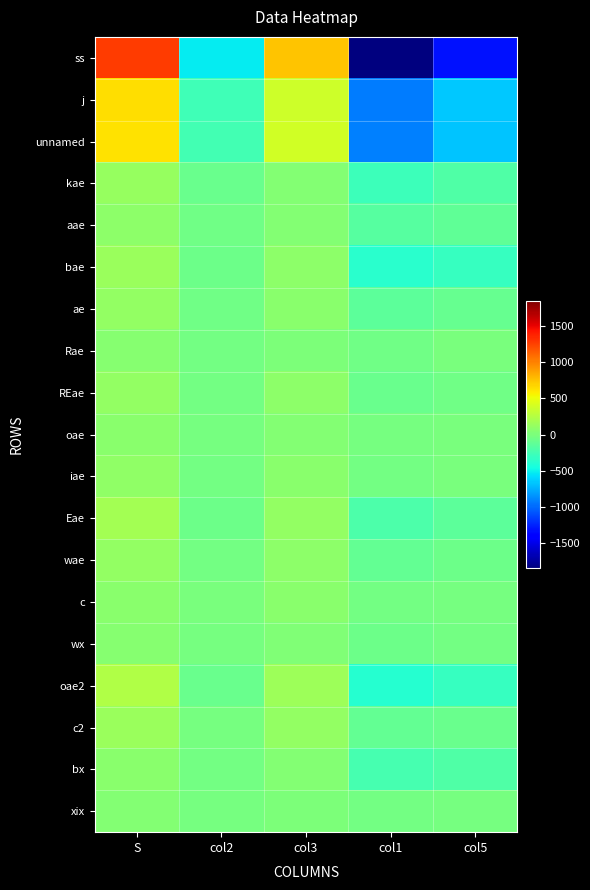

Reading left to right, transcribe all the data shown in this chart.

ss: S=1271	col2=-529	col3=742	col1=-1846	col5=-1317
j: S=639	col2=-273	col3=366	col1=-924	col5=-651
unnamed: S=632	col2=-256	col3=376	col1=-922	col5=-666
kae: S=119	col2=-78	col3=41	col1=-278	col5=-200
aae: S=76	col2=-46	col3=30	col1=-169	col5=-123
bae: S=135	col2=-60	col3=75	col1=-373	col5=-313
ae: S=105	col2=-47	col3=58	col1=-141	col5=-94
Rae: S=46	col2=-36	col3=10	col1=-47	col5=-11
REae: S=107	col2=-29	col3=78	col1=-81	col5=-52
oae: S=58	col2=-15	col3=43	col1=-25	col5=-10
iae: S=98	col2=-29	col3=69	col1=-33	col5=-4
Eae: S=182	col2=-70	col3=112	col1=-213	col5=-143
wae: S=114	col2=-37	col3=77	col1=-101	col5=-64
c: S=70	col2=-12	col3=58	col1=-40	col5=-28
wx: S=44	col2=-25	col3=19	col1=-61	col5=-36
oae2: S=231	col2=-82	col3=149	col1=-385	col5=-303
c2: S=132	col2=-27	col3=105	col1=-113	col5=-86
bx: S=68	col2=-37	col3=31	col1=-232	col5=-195
xix: S=31	col2=-18	col3=13	col1=-40	col5=-22